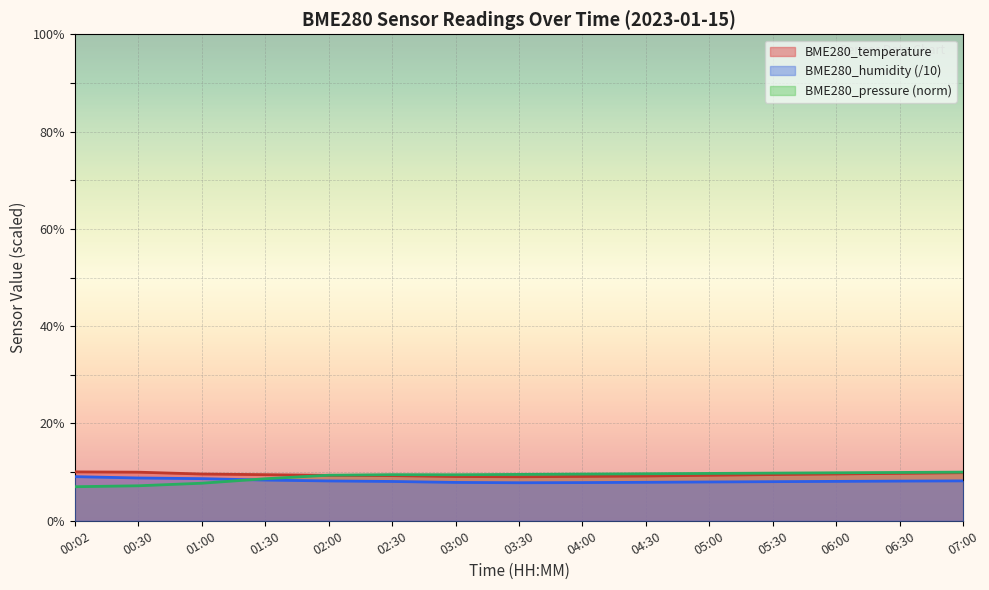

Which series has the largest range (max minus min)?

BME280_pressure (norm)